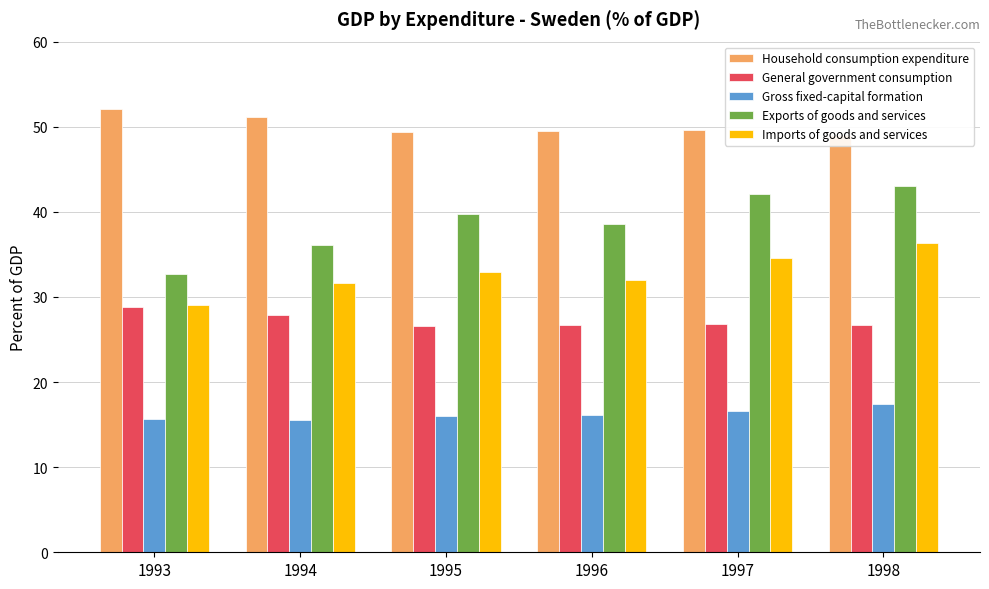

Reading left to right, what are all the values shown in this chart?

Household consumption expenditure: 1993=52.1	1994=51.2	1995=49.4	1996=49.6	1997=49.6	1998=49.1
General government consumption: 1993=28.8	1994=27.9	1995=26.6	1996=26.7	1997=26.8	1998=26.7
Gross fixed-capital formation: 1993=15.6	1994=15.5	1995=16.0	1996=16.2	1997=16.6	1998=17.5
Exports of goods and services: 1993=32.7	1994=36.1	1995=39.7	1996=38.6	1997=42.1	1998=43.0
Imports of goods and services: 1993=29.0	1994=31.6	1995=32.9	1996=31.9	1997=34.6	1998=36.4